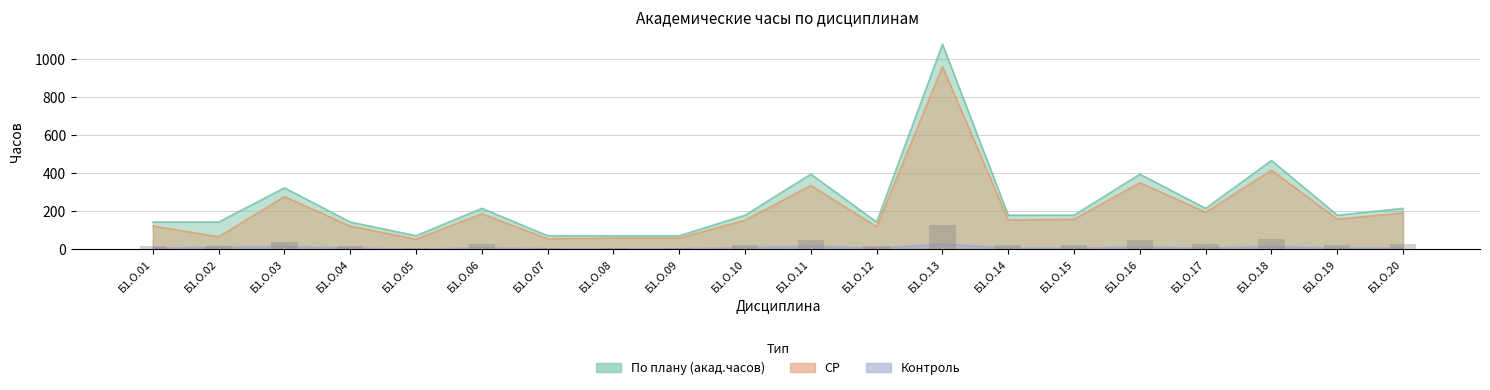

What is the value of the Контроль bar at the 4th from the left?

6.7